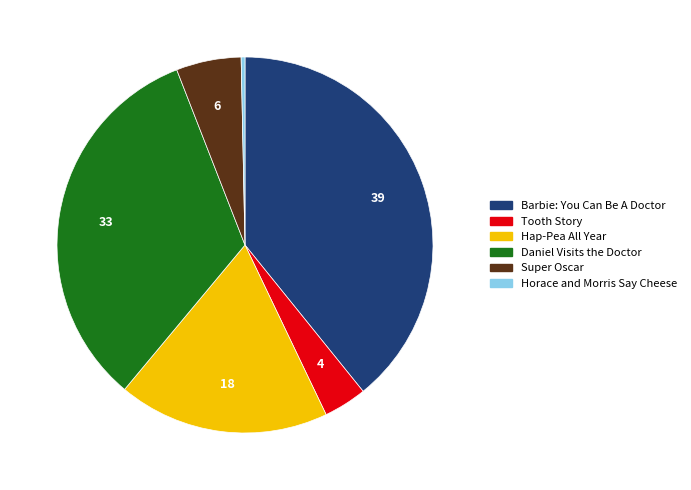

Combined, do Horace and Morris Say Cheese and Hap-Pea All Year account for over 50%?

No